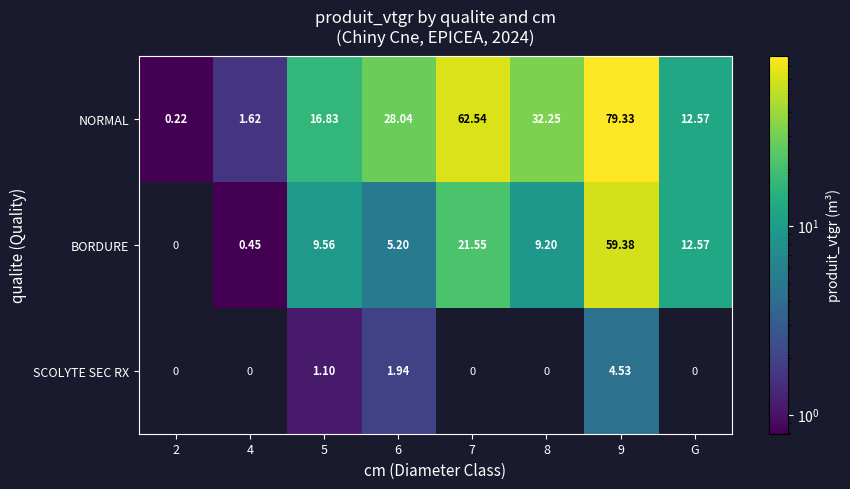

List the series in order of their peak value, lowest first.

SCOLYTE SEC RX, BORDURE, NORMAL